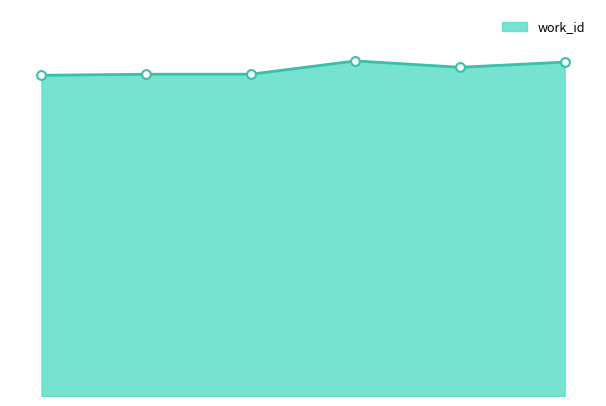

Does the chart have visible grid lines?

No